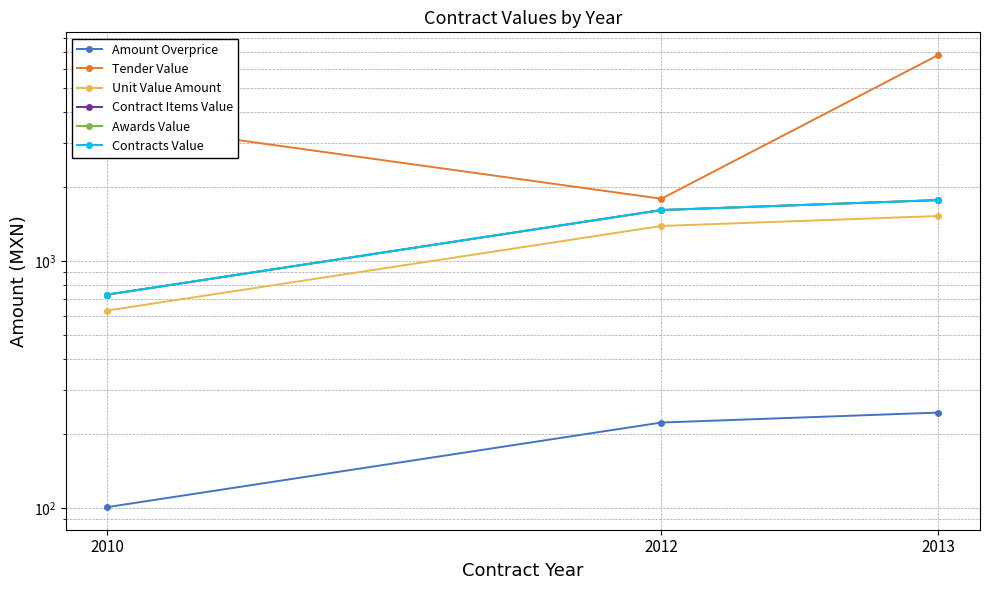

True or false: Tender Value has a value of 5135.9 at 2010.

False